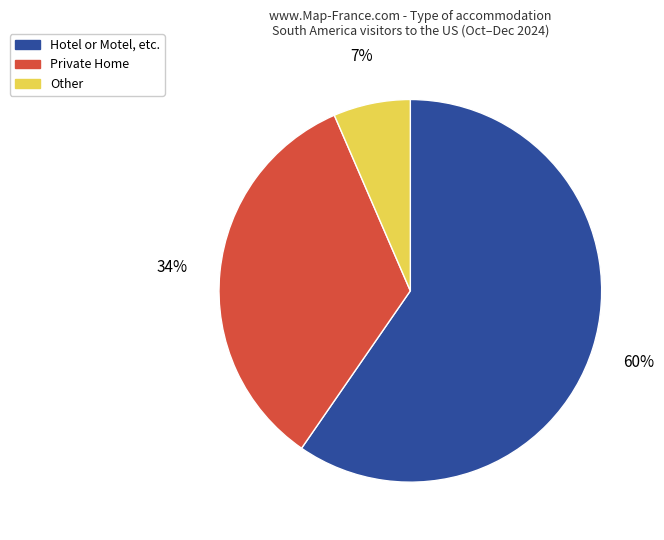

Rank the categories by value from highest to lowest.

Hotel or Motel, etc., Private Home, Other